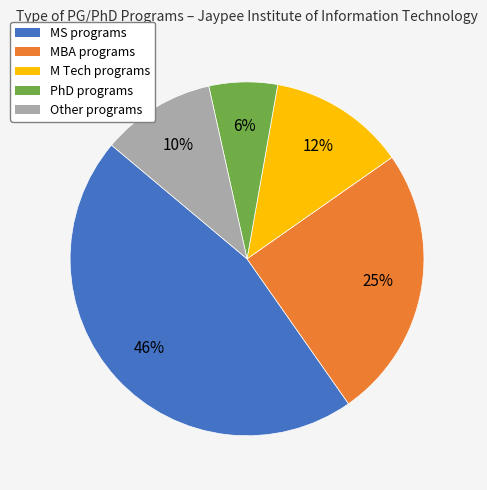

Does MS account for over 50% of the chart?

No